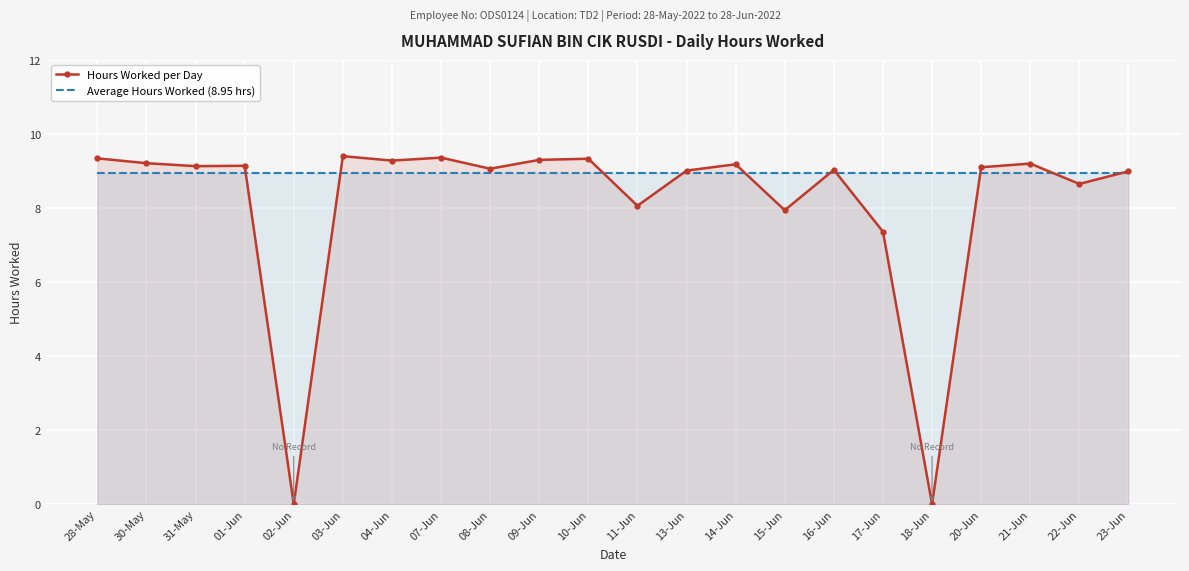

The value of Hours Worked per Day at 15-Jun is 3.9. True or false?

False